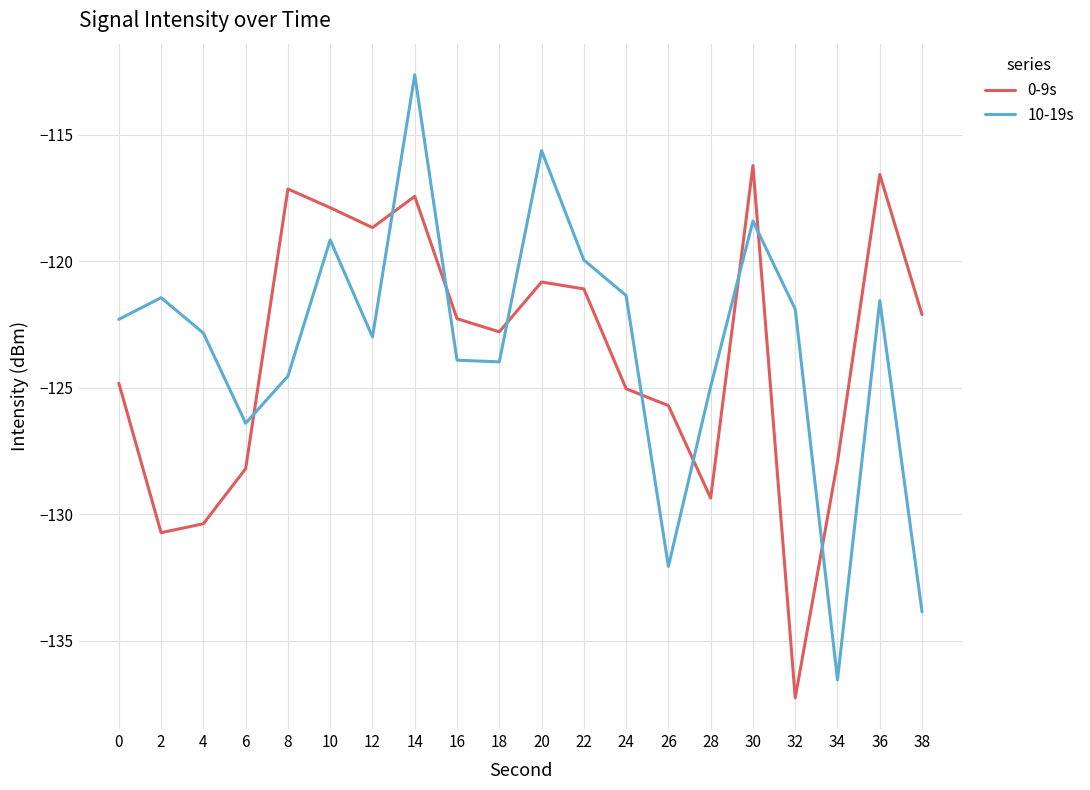

Which series has the largest range (max minus min)?

10-19s